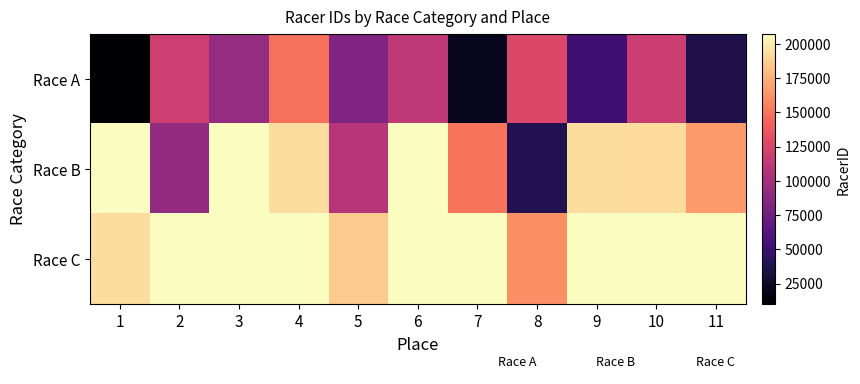

At how many categories does at least one series exceed 25275?

11